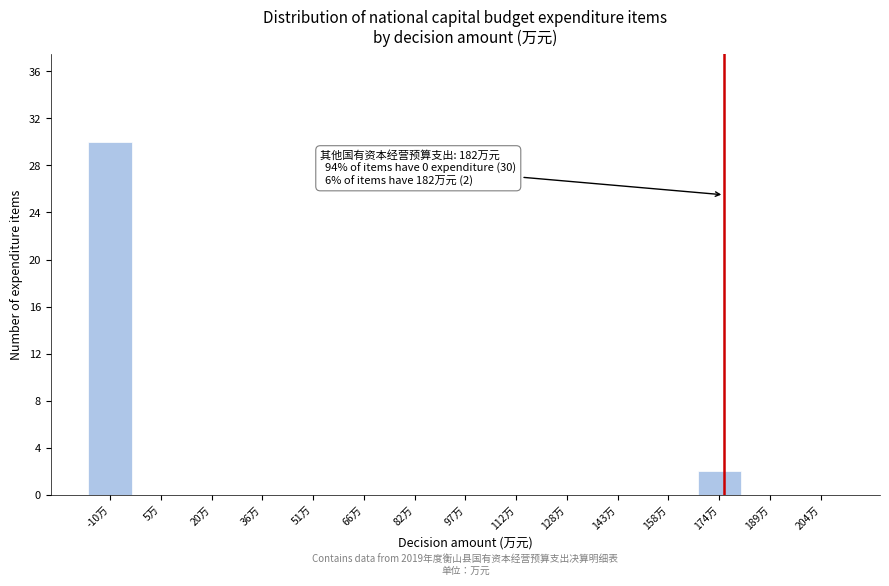

Reading left to right, transcribe all the data shown in this chart.

-10万=30	5万=0	20万=0	36万=0	51万=0	66万=0	82万=0	97万=0	112万=0	128万=0	143万=0	158万=0	174万=2	189万=0	204万=0